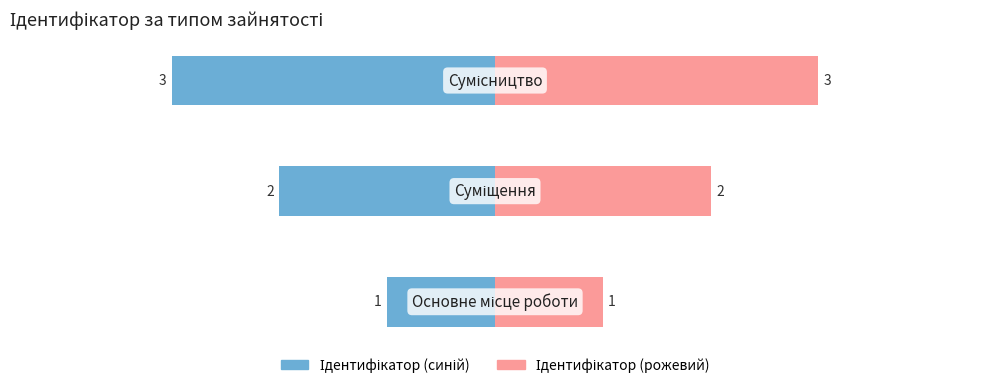

What is the value of the 1st bar from the left?

1